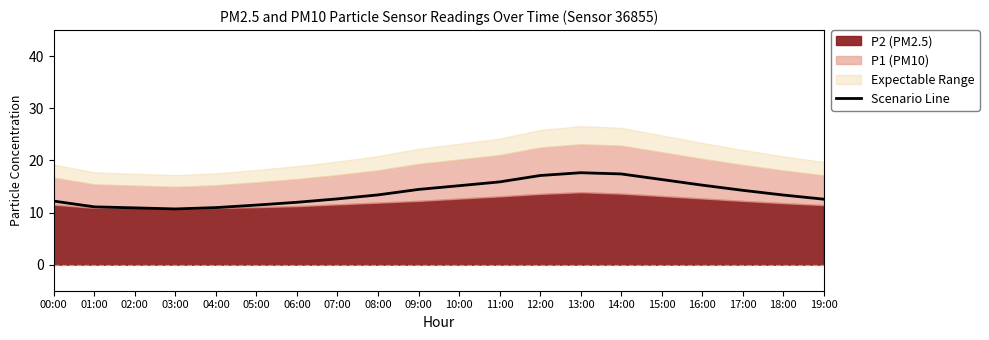

The value at 17:00 is 14.3. True or false?

True